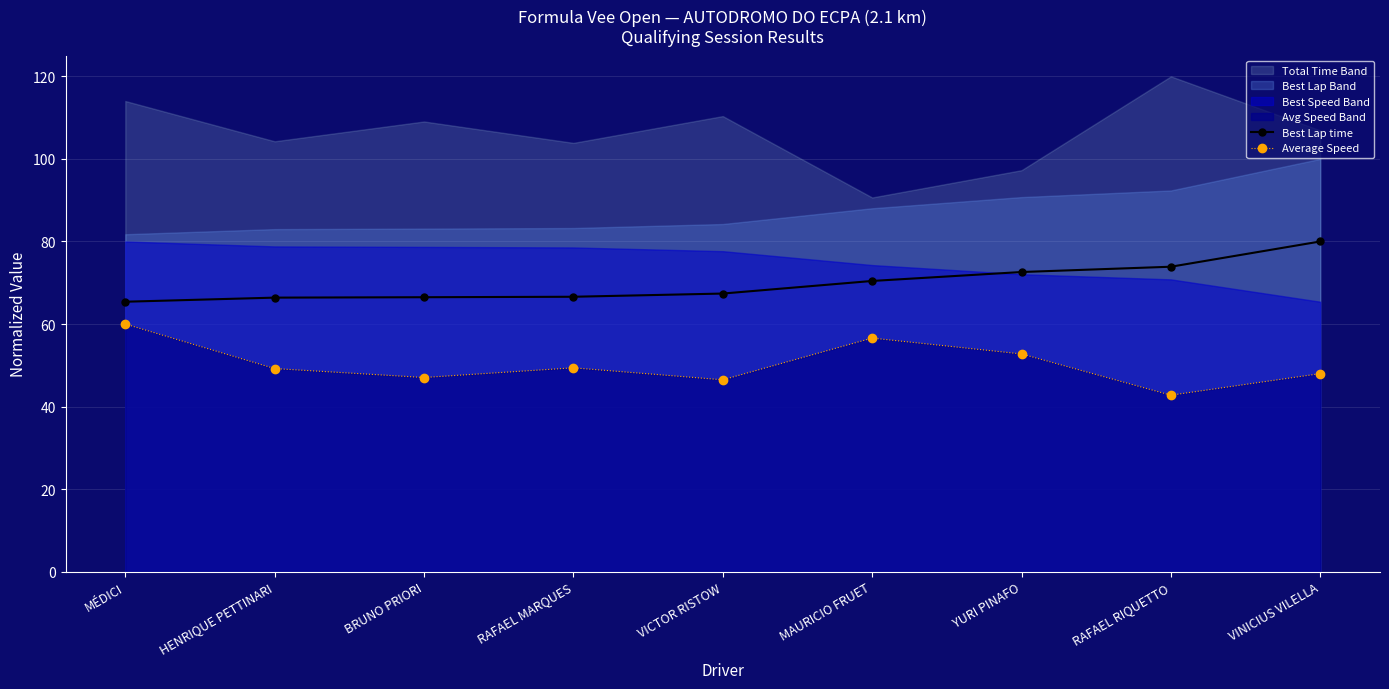

At how many categories does at least one series exceed 56?

9